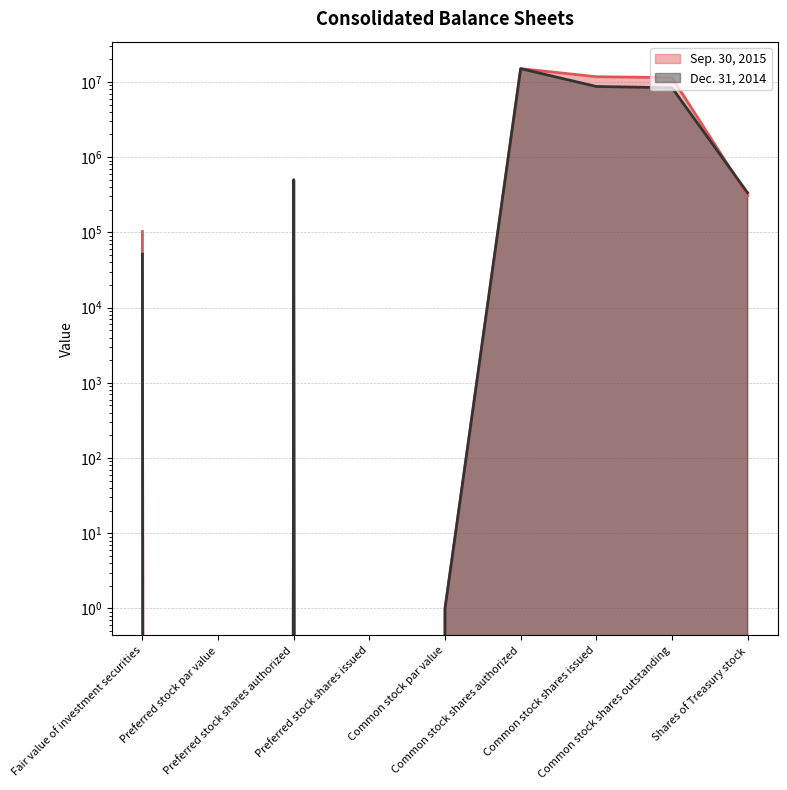

How many interior local valleys does the Dec. 31, 2014 series have?

2